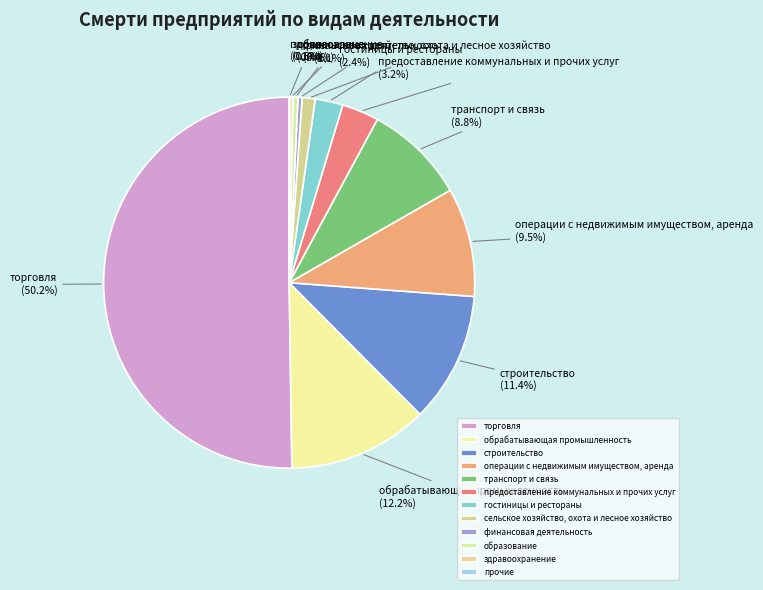

To the nearest percent, what is the difference between the largest and smallest slice percentages?

50%